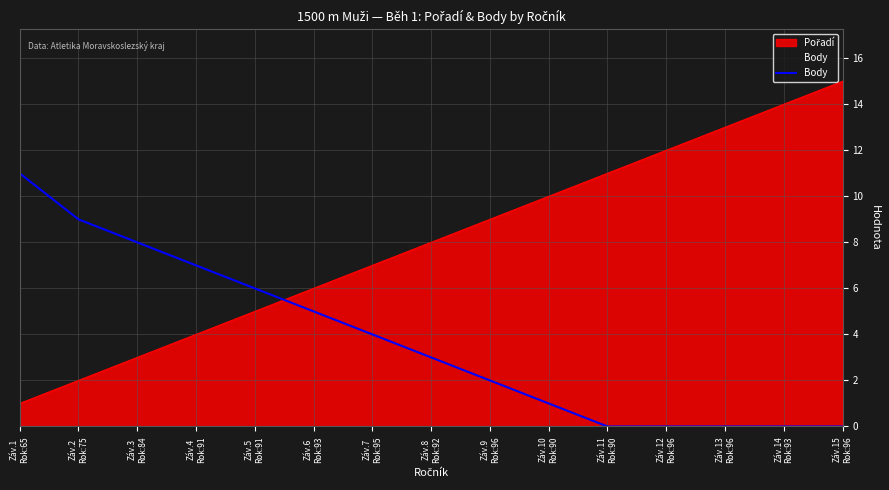

What is the difference between the maximum and minimum values in the Body series?

11